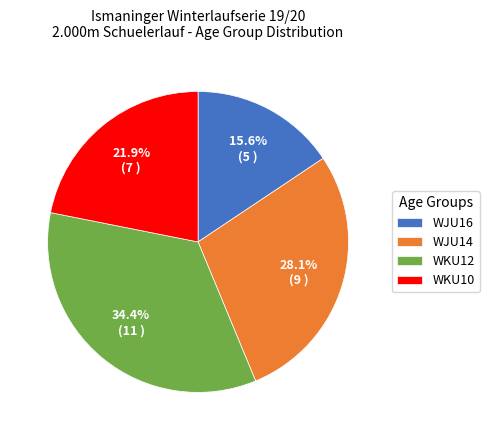

The WKU12 slice represents 47% of the pie. True or false?

False